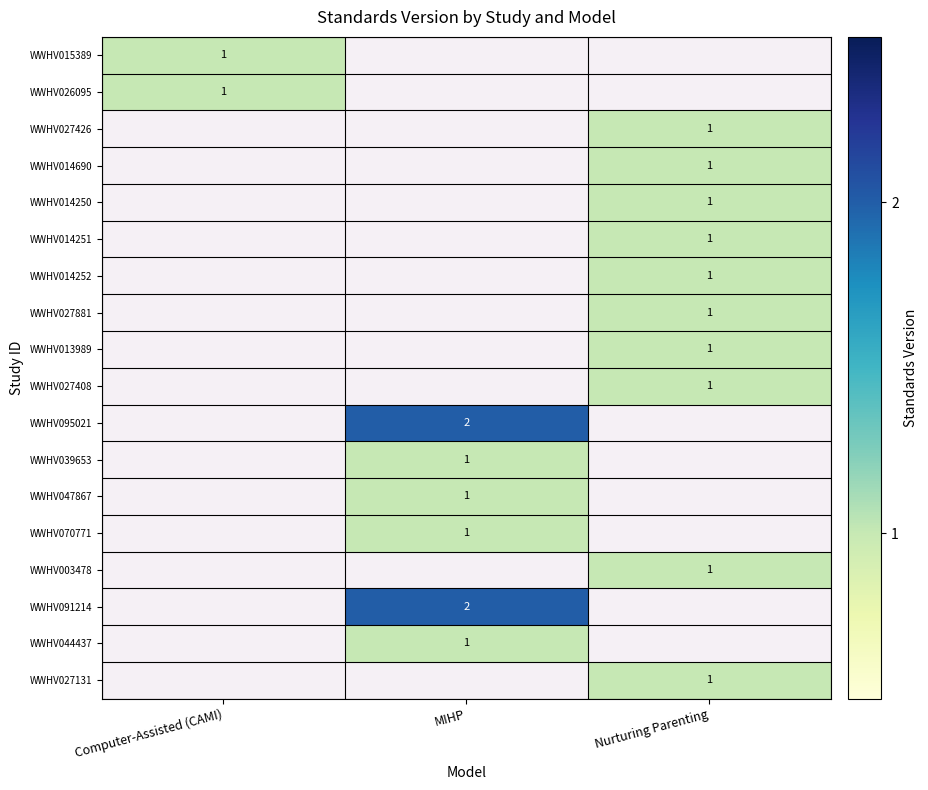

At how many categories does at least one series exceed 1?

1